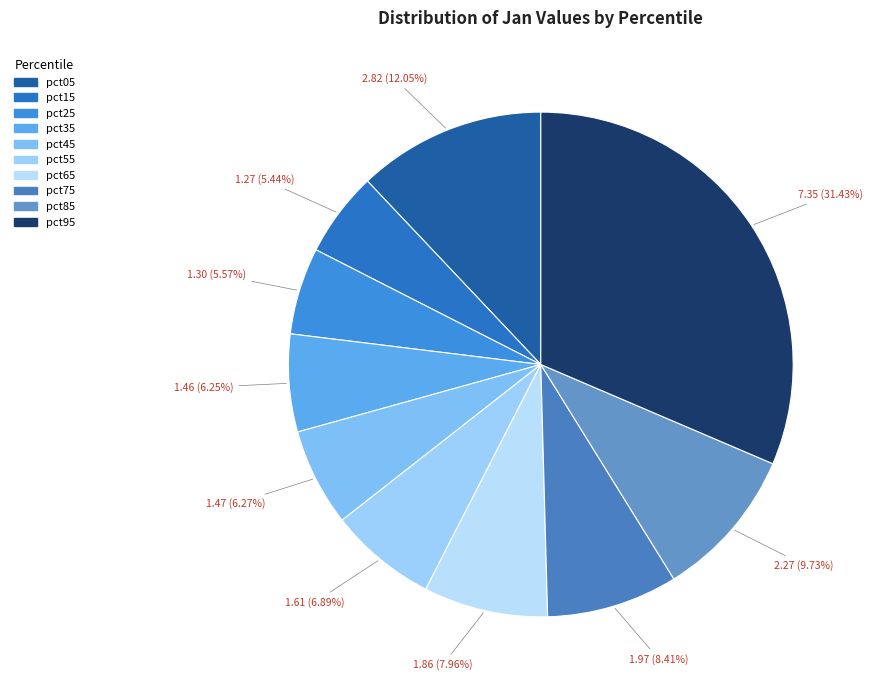

What is the ratio of the value at pct05 to the value at pct25?

2.2